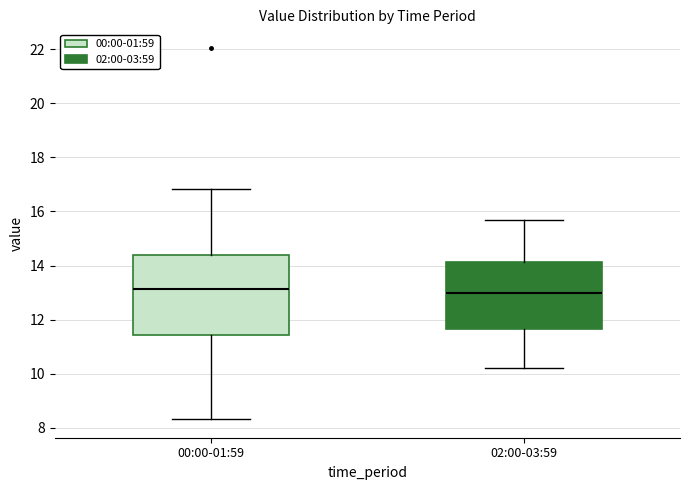

Reading left to right, transcribe this box plot: for each box, give where its median line is, the range the box spans, and where its two whiskers end, as read against the y-axis. The values are not printed on the chart, so give them approximately, as read against the axis.

00:00-01:59: median 13.2, box 11.4 to 14.4, whiskers 8.4 to 16.8
02:00-03:59: median 13.0, box 11.6 to 14.2, whiskers 10.2 to 15.8